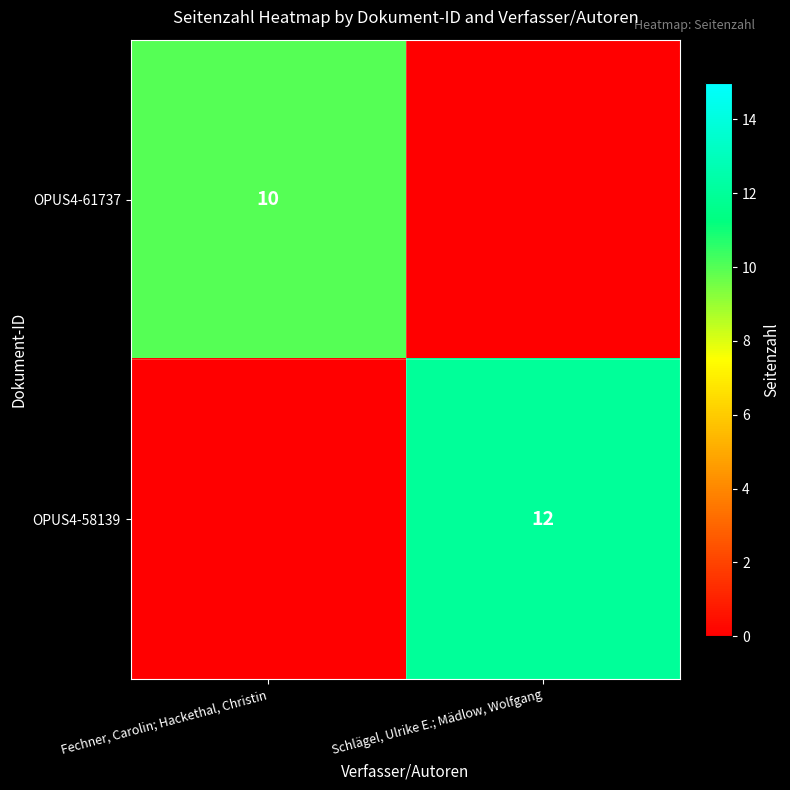

Is it true that OPUS4-61737 equals 16 at Fechner, Carolin; Hackethal, Christin?

False